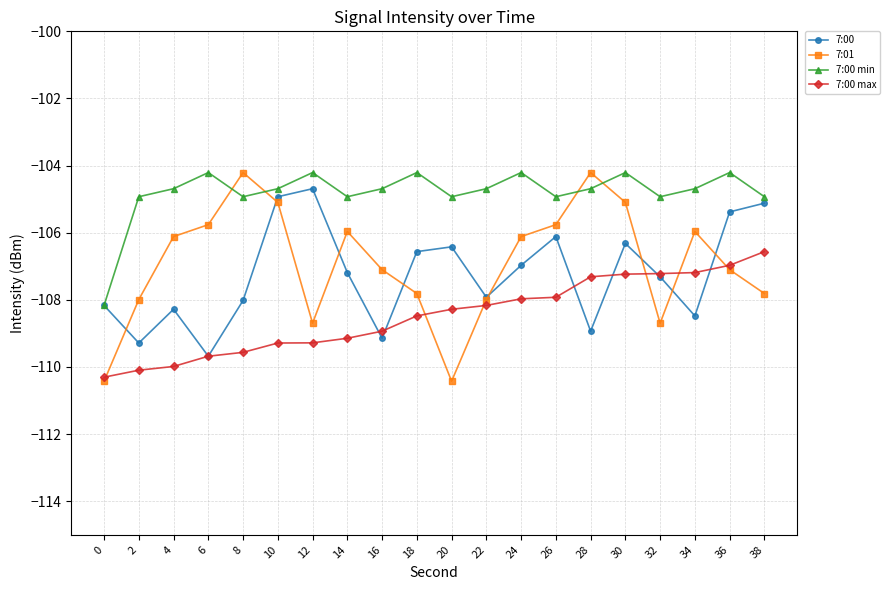

What are all the series names shown in the legend?

7:00, 7:01, 7:00 min, 7:00 max